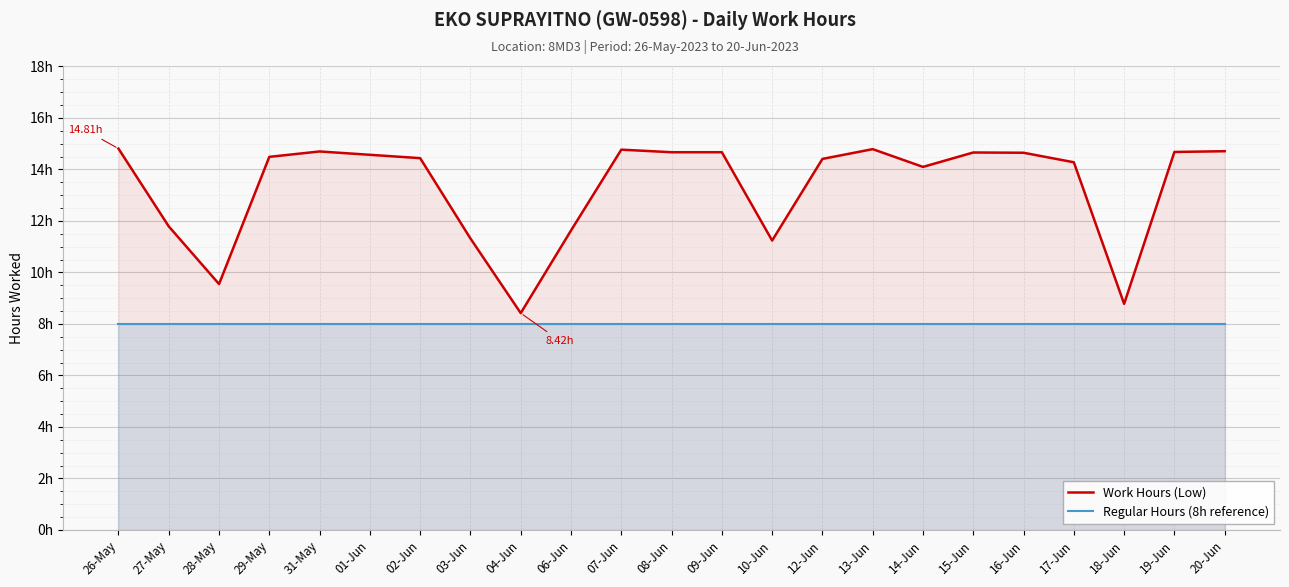

True or false: Work Hours (Low) and Regular Hours (8h reference) intersect in this chart.

False